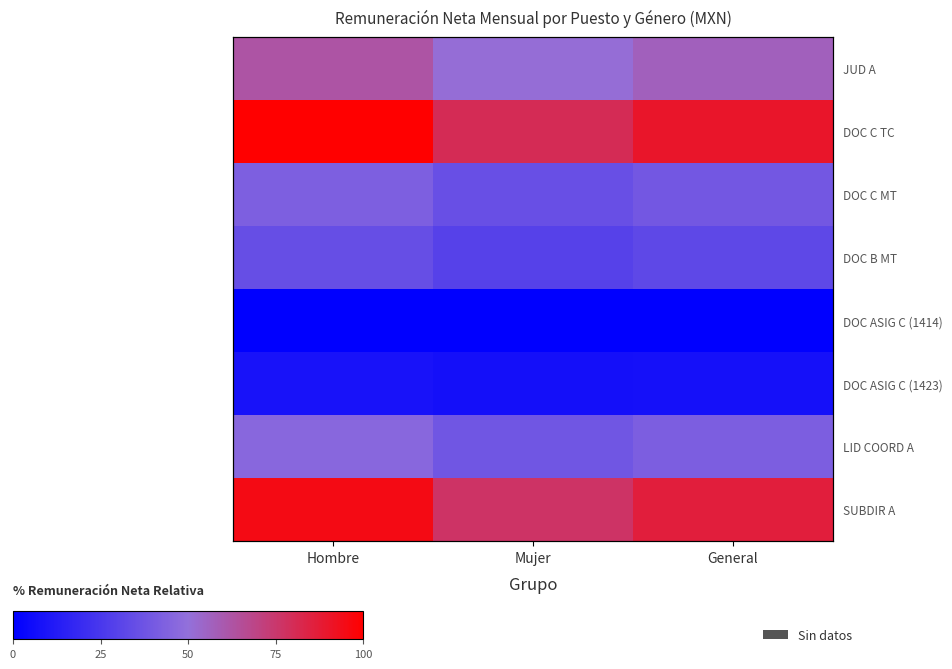

What is the spread (max minus min) of values at General?

90.0